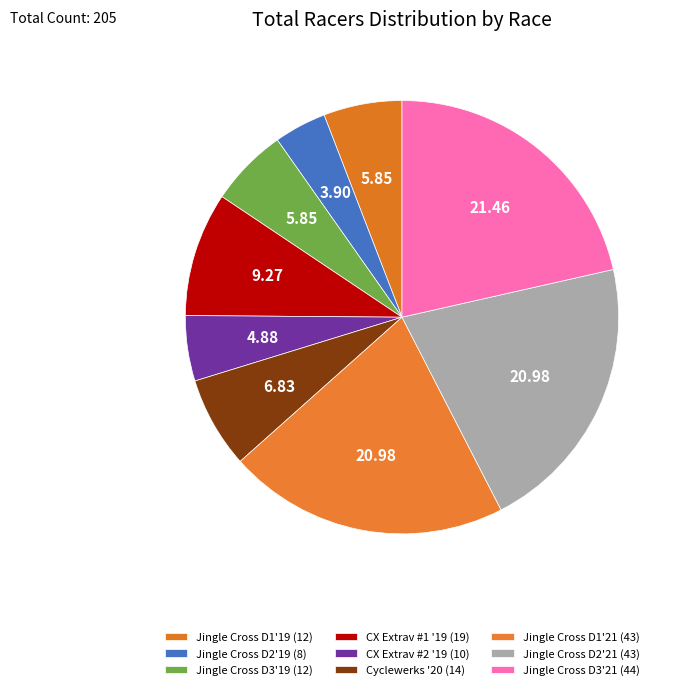

Count the number of slices in the pie.

9